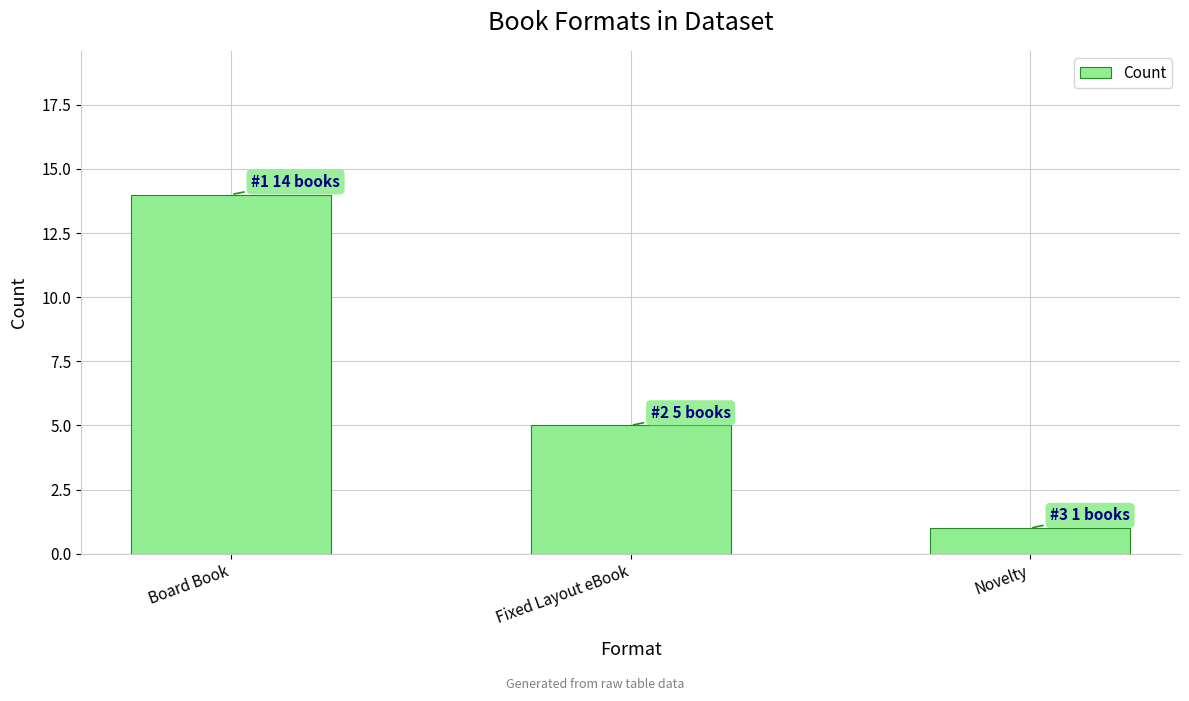

Reading right to left, extract all data points from this chart.

Novelty=1	Fixed Layout eBook=5	Board Book=14